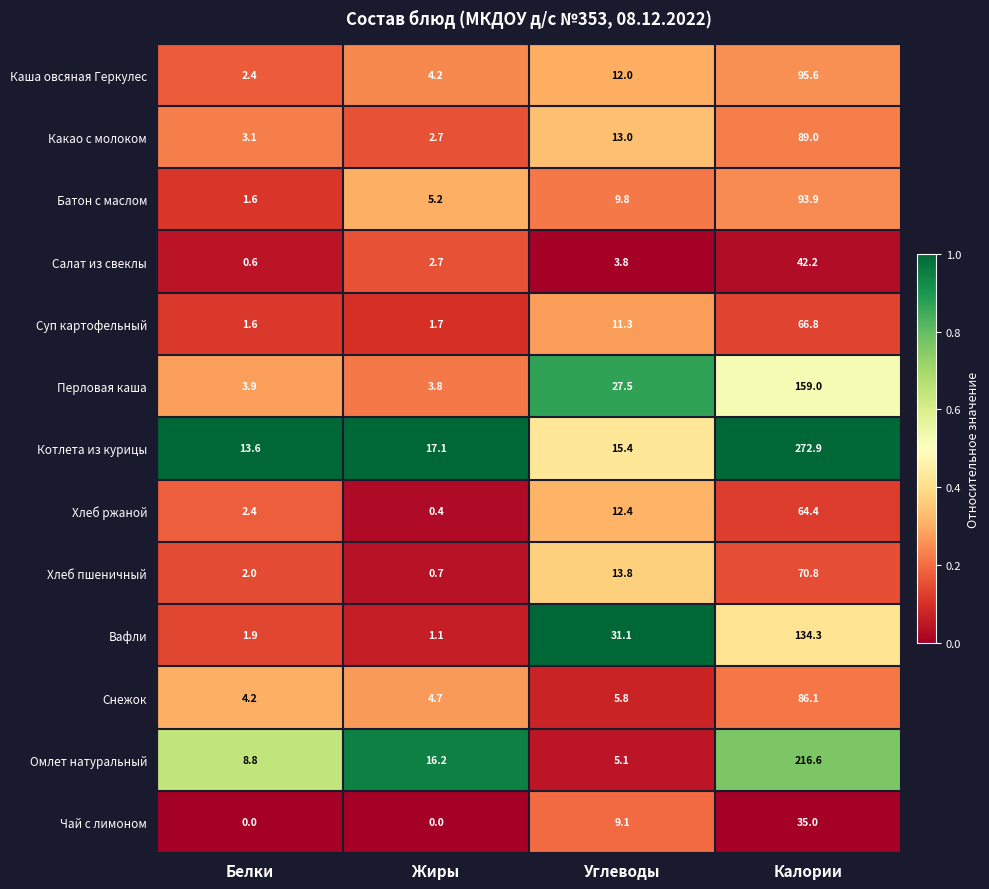

At which category is the sum across all series the highest?

Калории